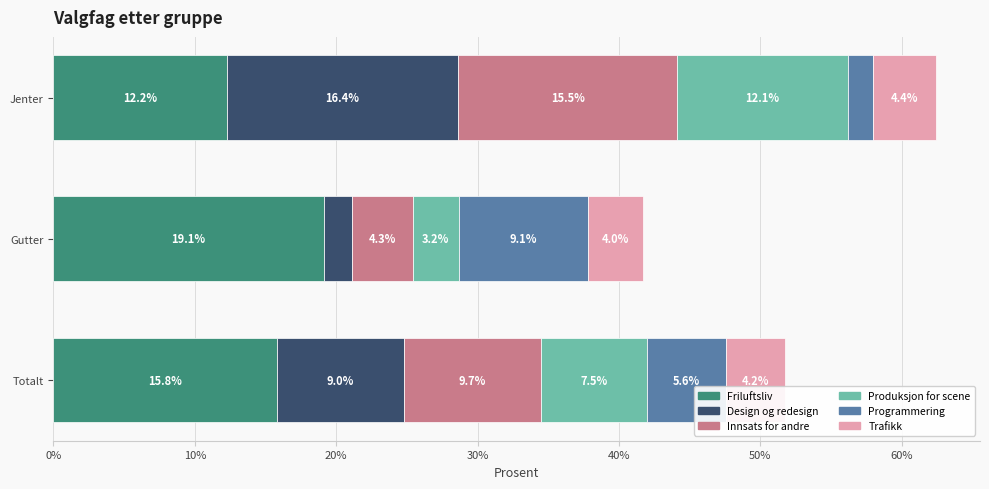

How many data points in Friluftsliv are above 15?

2